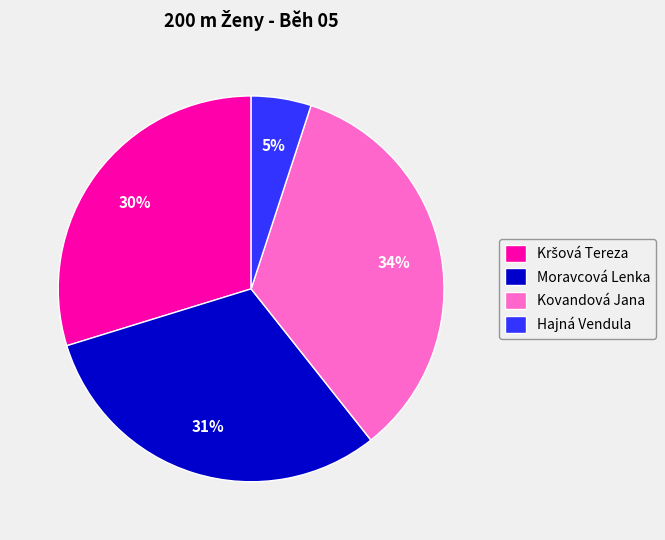

Is there any slice that represents more than half of the pie?

No